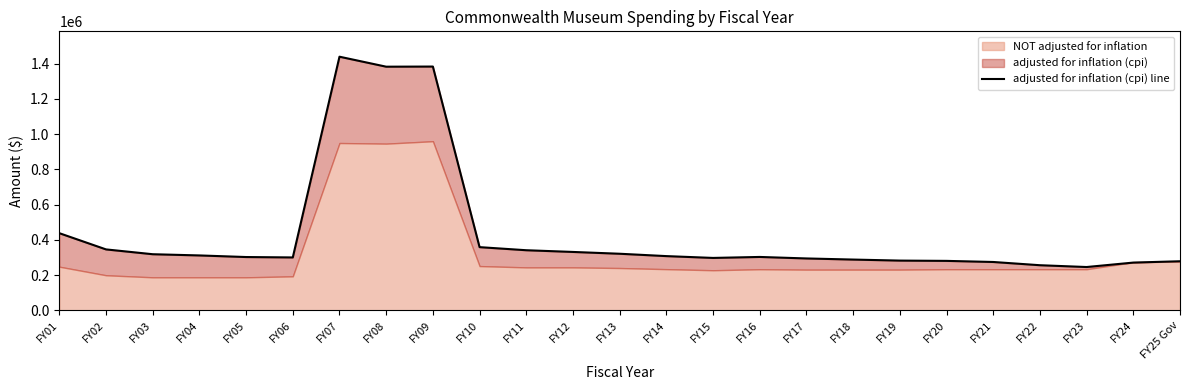

True or false: the data shows 204442 at FY05.

False